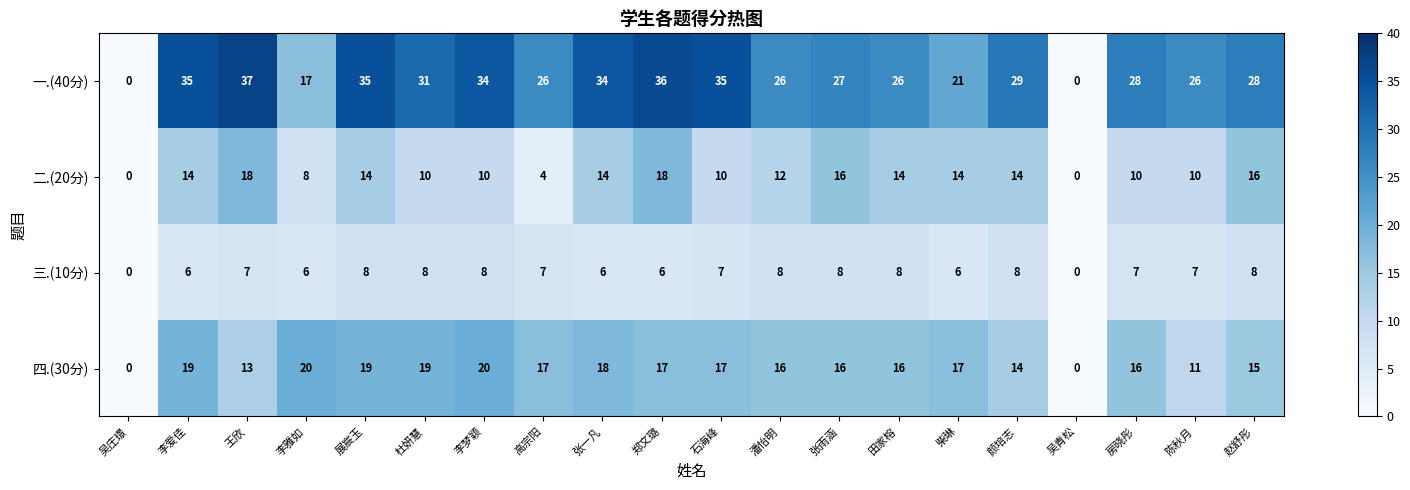

Which series has the widest spread of values?

一.(40分)